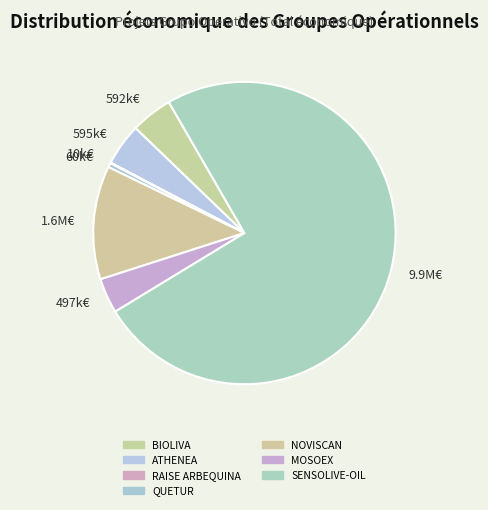

Which slice represents more than half of the pie?

9.9M€